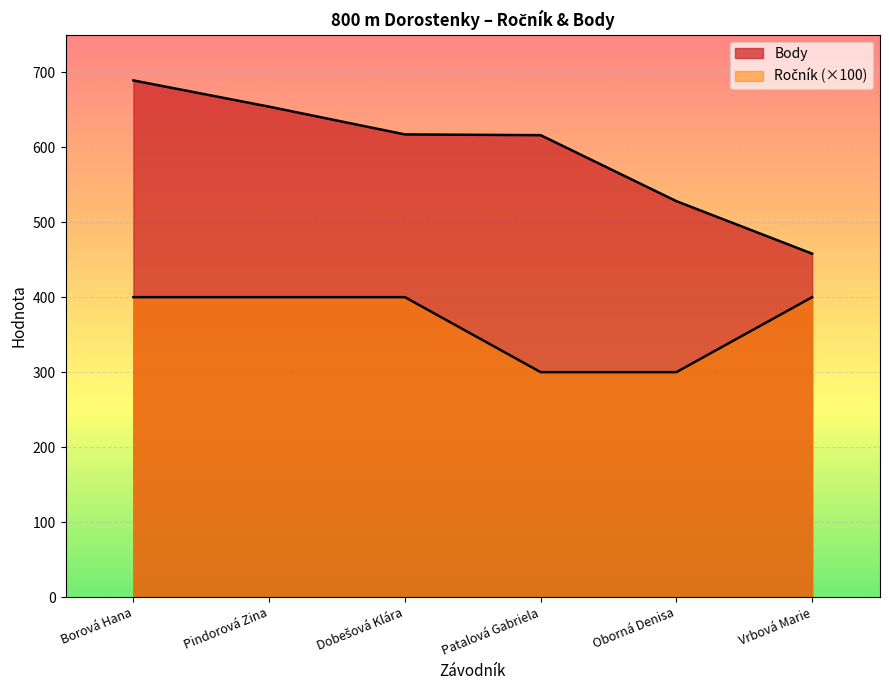

Reading right to left, extract all data points from this chart.

Ročník: 400	300	300	400	400	400
Body: 458	528	616	617	654	689